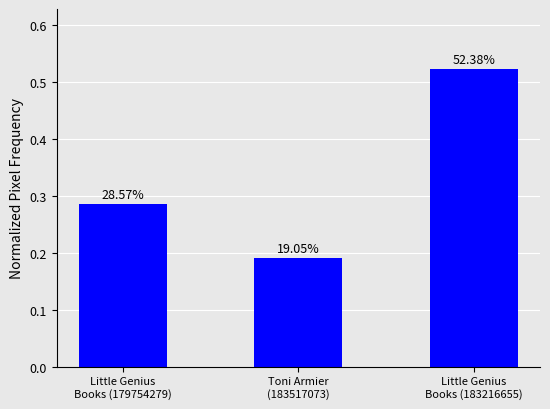

Does the chart contain any negative values?

No